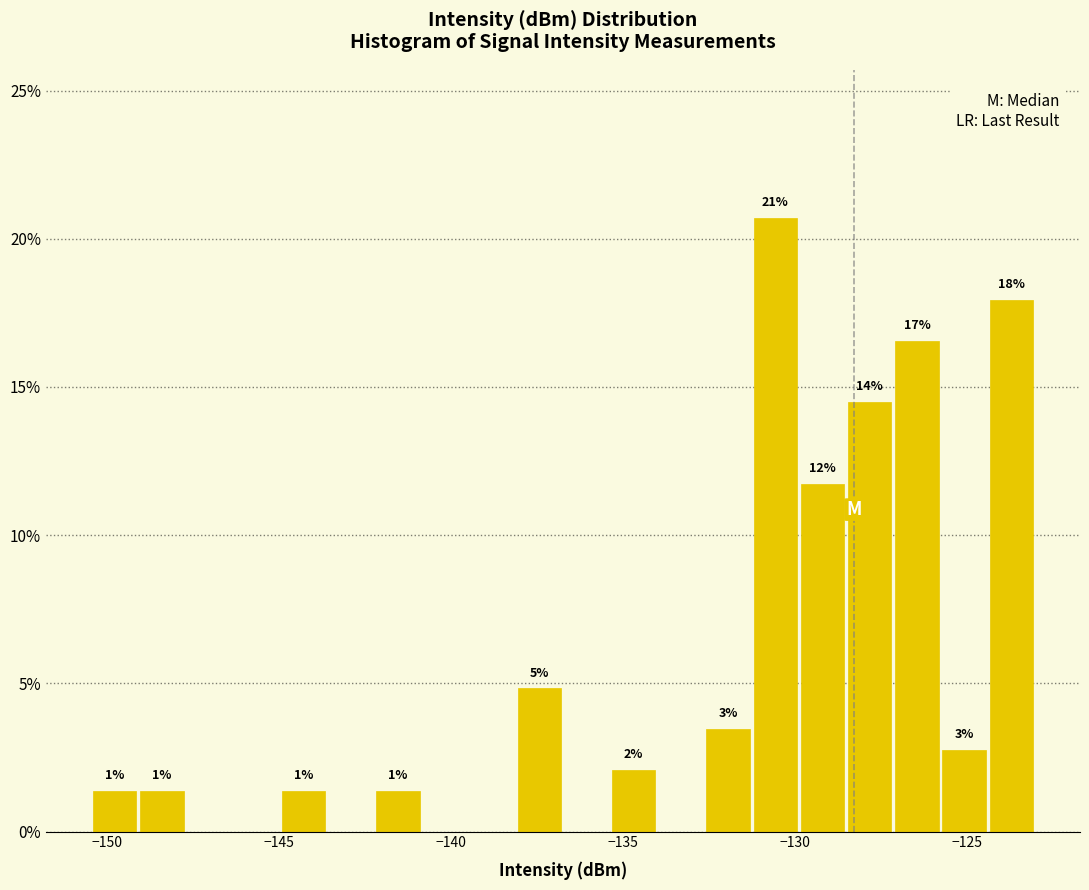

Read against the x-axis, roughly where is the centre of the tallest bar?

-130.5